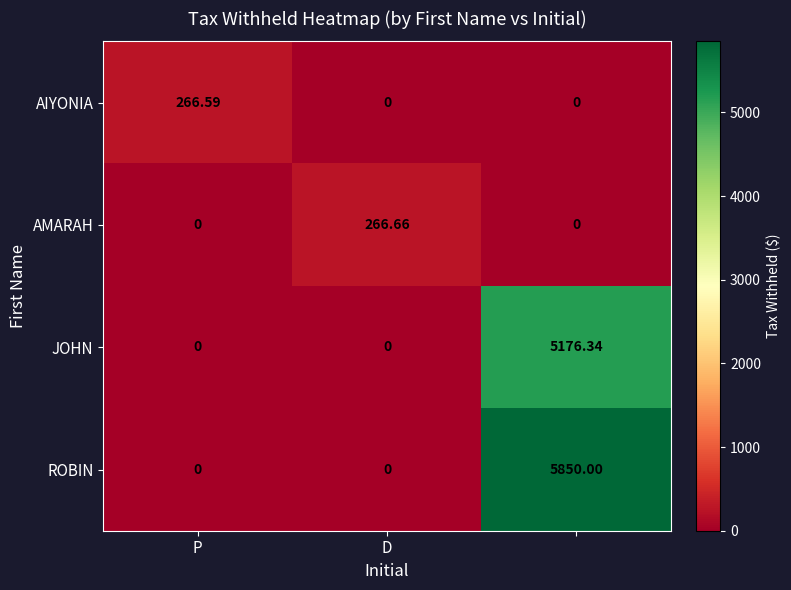

Which series has the largest total across all categories?

ROBIN